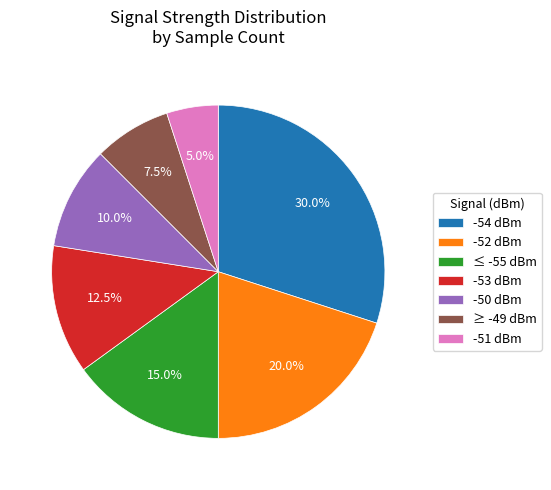

What is the ratio of the value at -50 dBm to the value at -54 dBm?

0.3